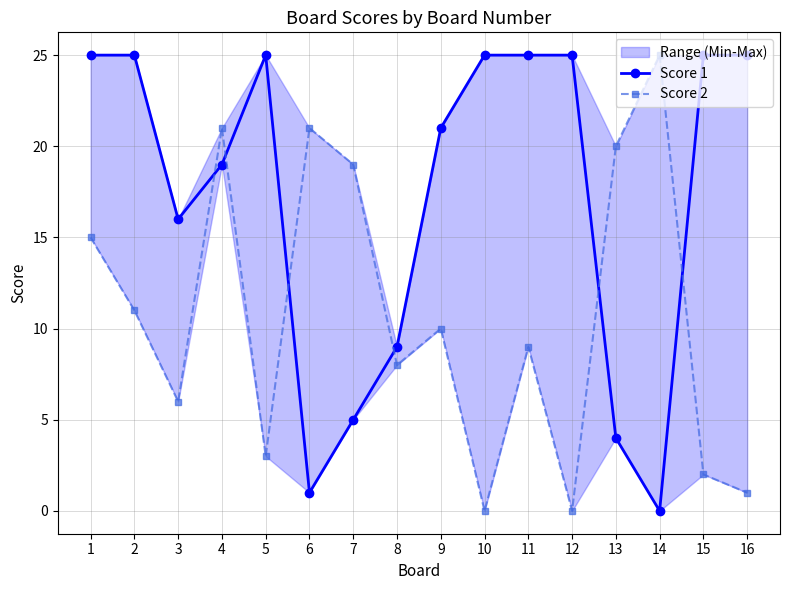

What is the difference between the maximum and minimum values in the Score 1 series?

25